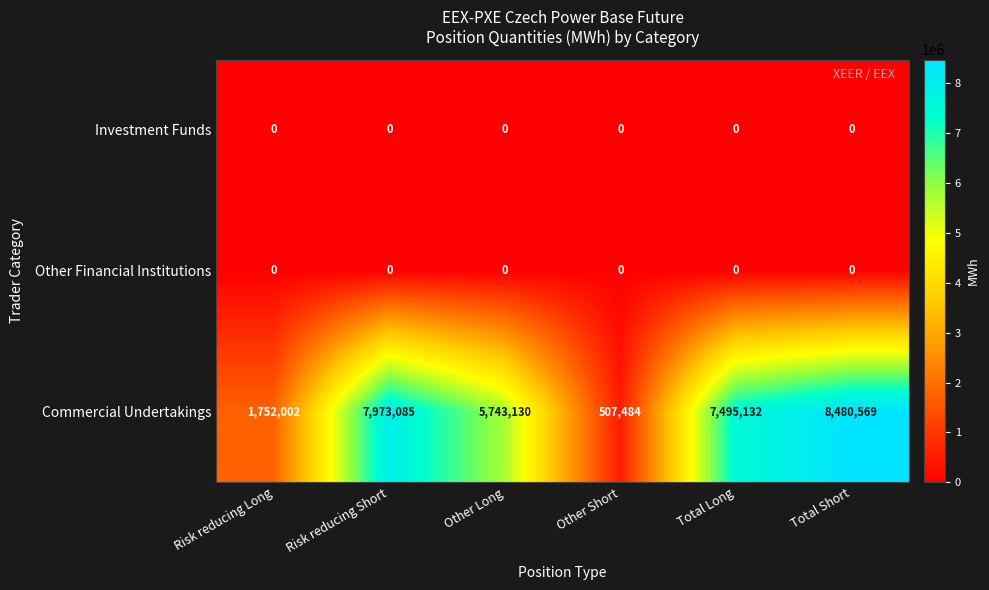

Which series has the largest range (max minus min)?

Commercial Undertakings